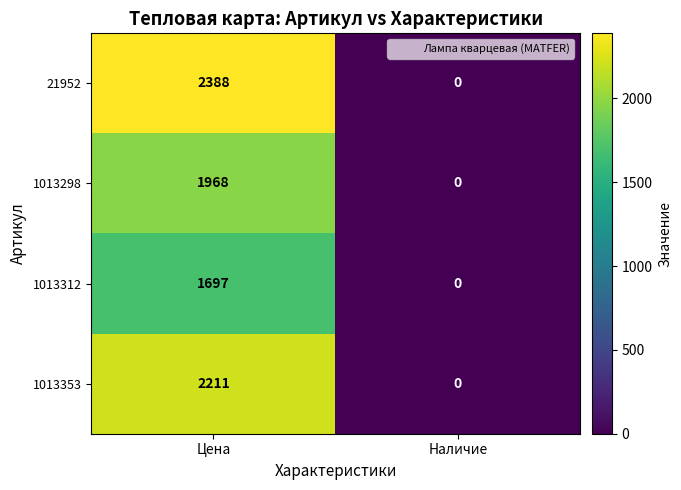

True or false: 21952 has a value of 0 at Наличие.

True